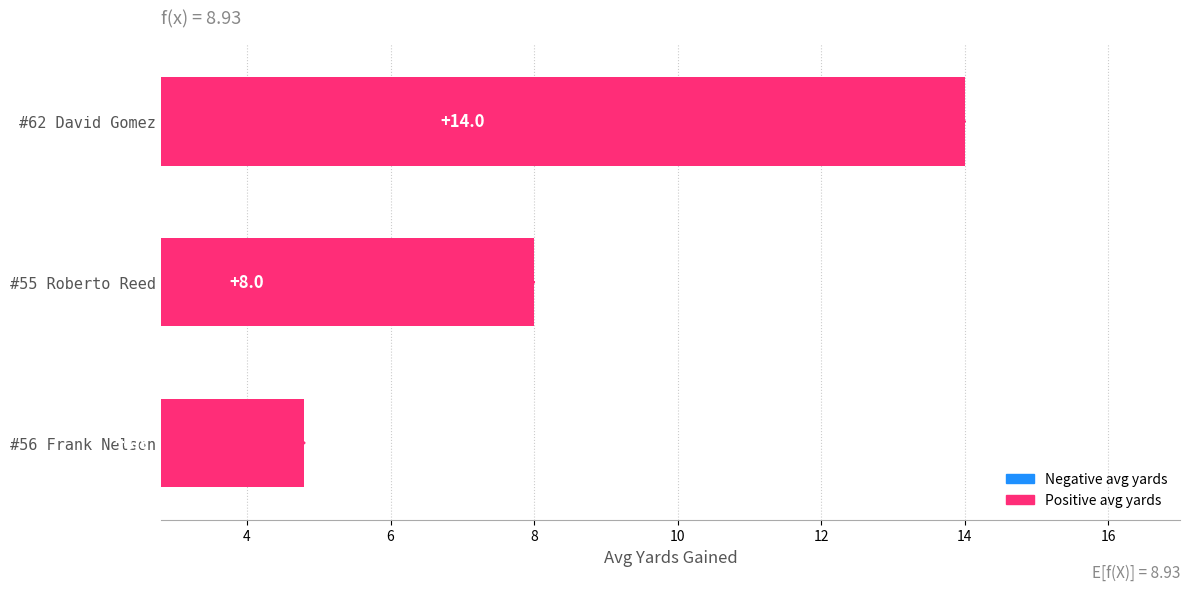

Rank the categories by value from highest to lowest.

#62 David Gomez, #55 Roberto Reed, #56 Frank Nelson